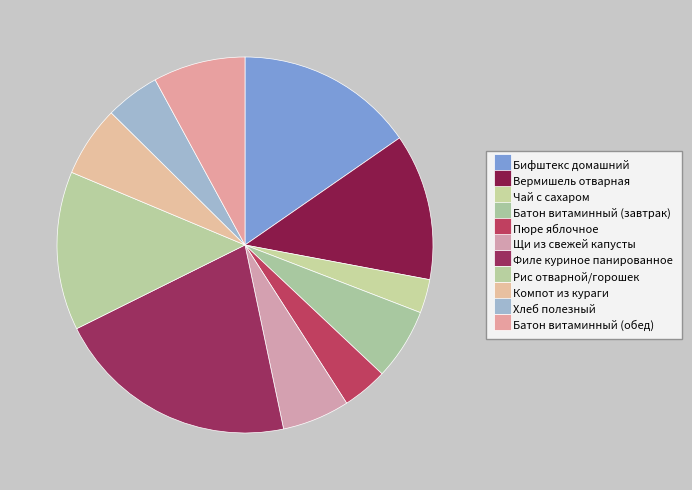

Between Рис отварной/горошек and Вермишель отварная, which is larger?

Рис отварной/горошек